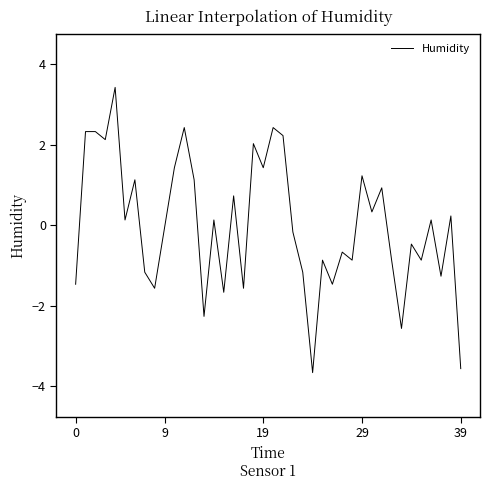

Reading left to right, extract all data points from this chart.

-1.5	2.3	2.3	2.1	3.4	0.1	1.1	-1.2	-1.6	-0.1	1.4	2.4	1.1	-2.3	0.1	-1.7	0.7	-1.6	2.0	1.4	2.4	2.2	-0.2	-1.2	-3.7	-0.9	-1.5	-0.7	-0.9	1.2	0.3	0.9	-0.9	-2.6	-0.5	-0.9	0.1	-1.3	0.2	-3.6